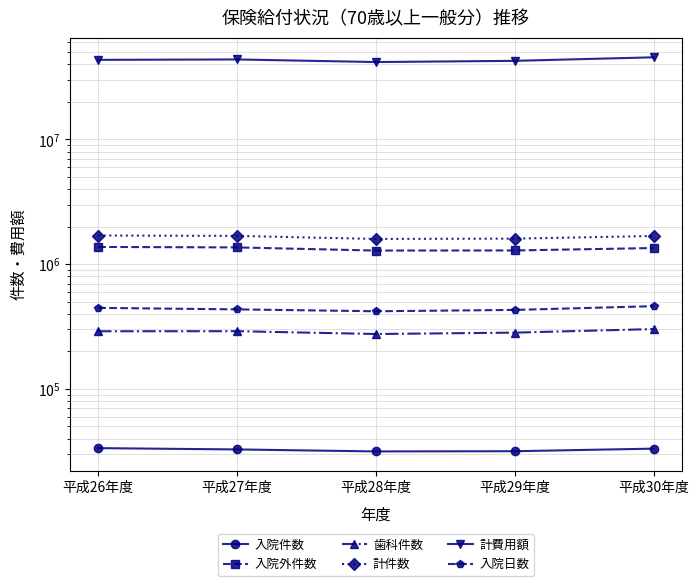

At which label is 計件数 closest to 1645724?

平成30年度